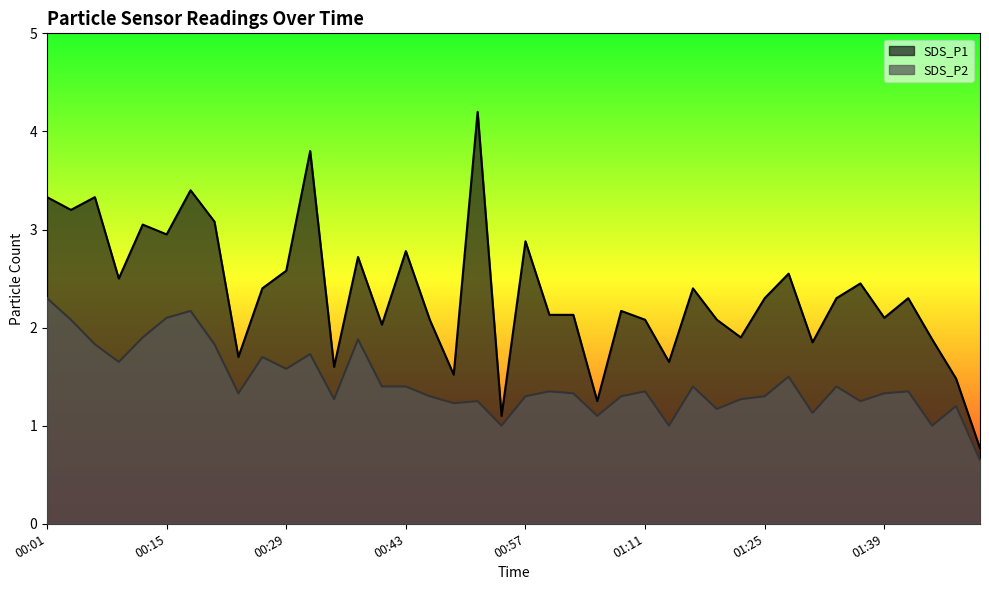

True or false: SDS_P2 and SDS_P1 intersect in this chart.

False